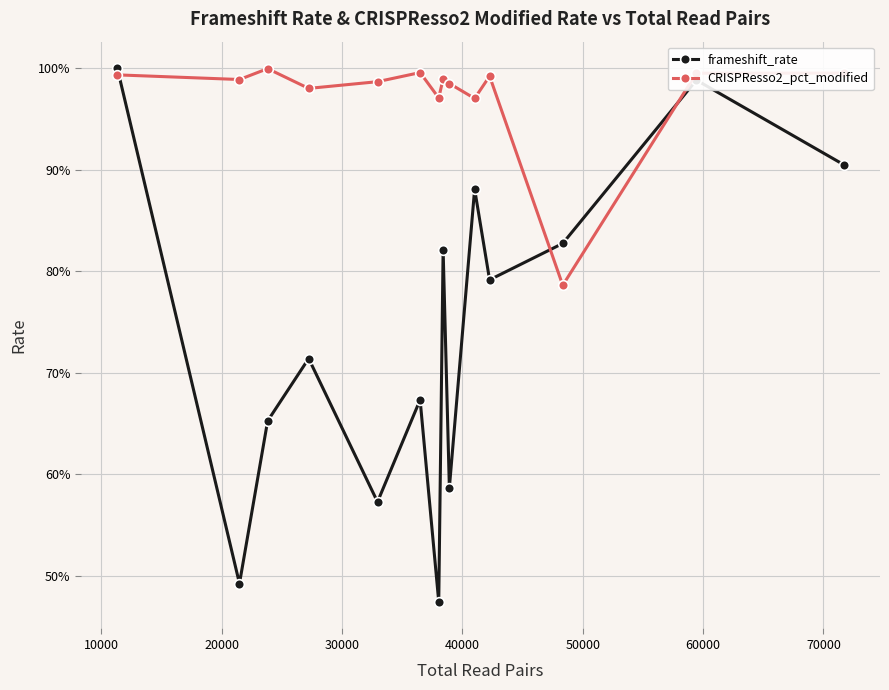

True or false: frameshift_rate has more than 0 interior local peaks.

True